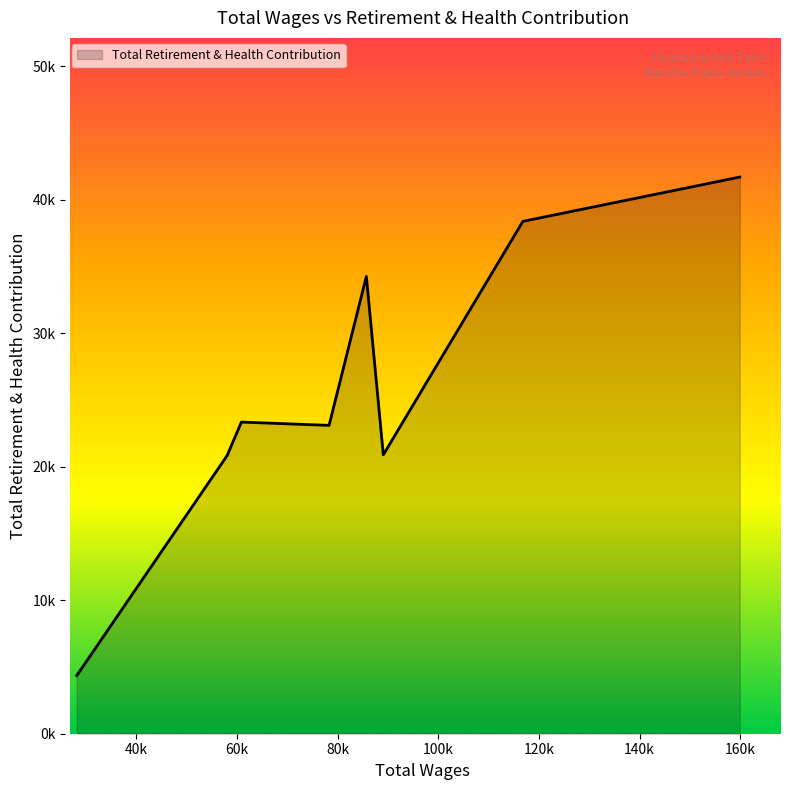

Does the chart have visible grid lines?

No